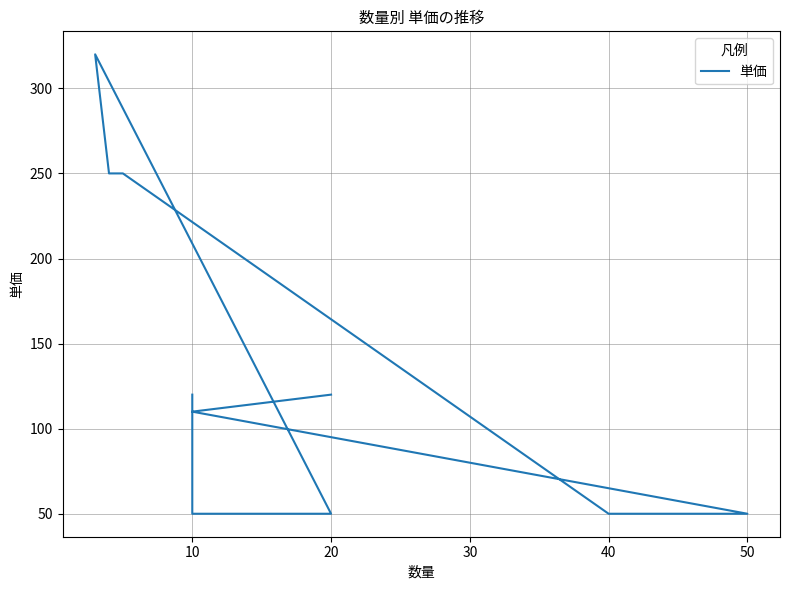

Which category has the lowest value across all series?

50